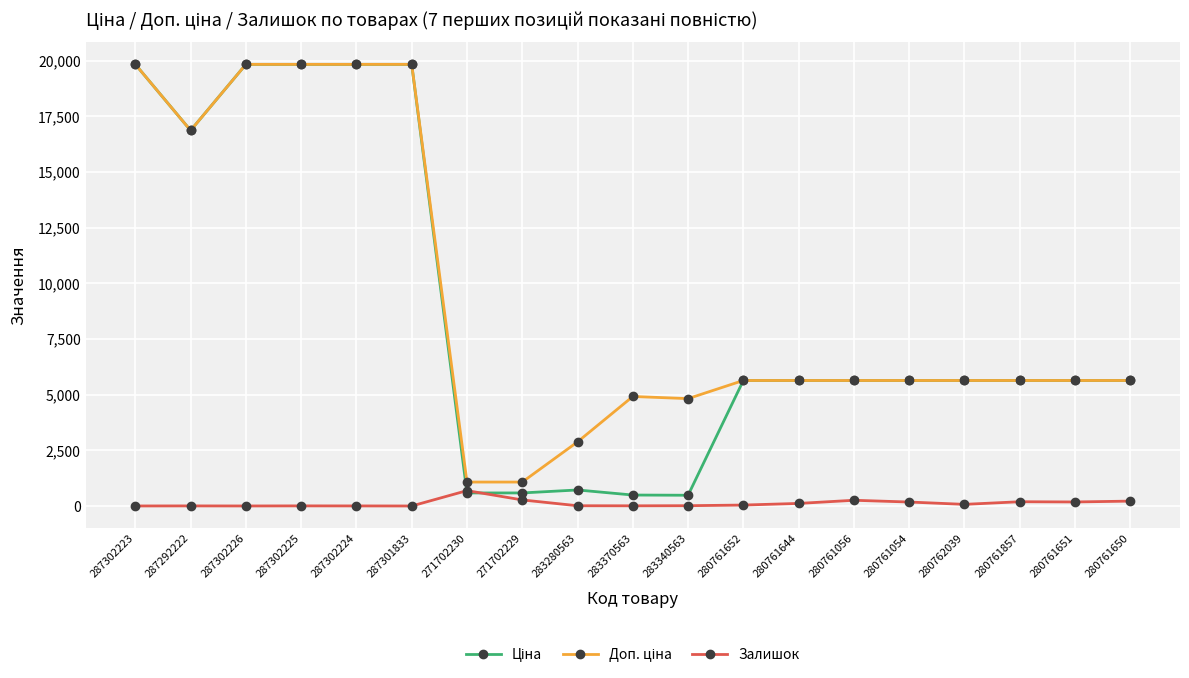

What is the highest value of the Залишок series?

690.0